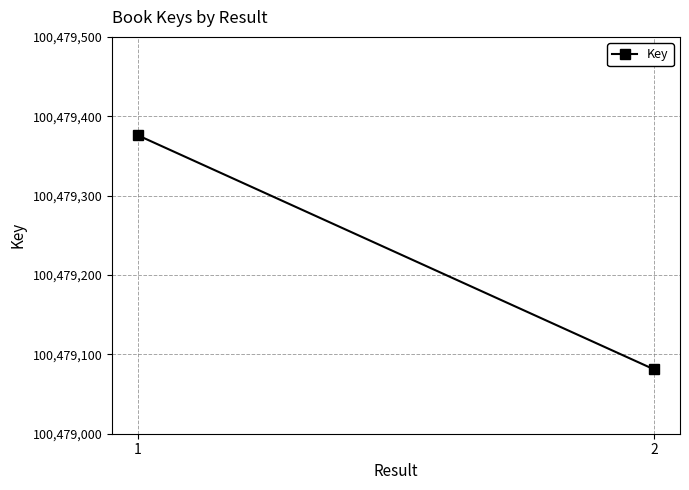

What is the approximate value at 1, to the nearest 50?

100479400